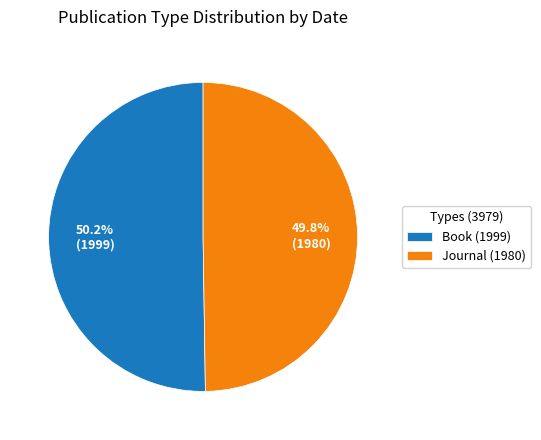

Is there a majority slice in this chart?

Yes